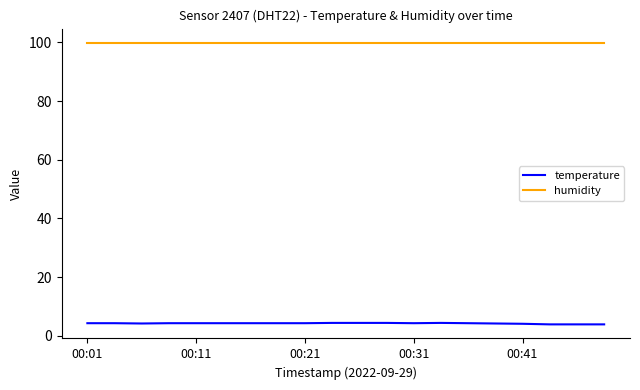

What is the greatest value displayed?

99.9